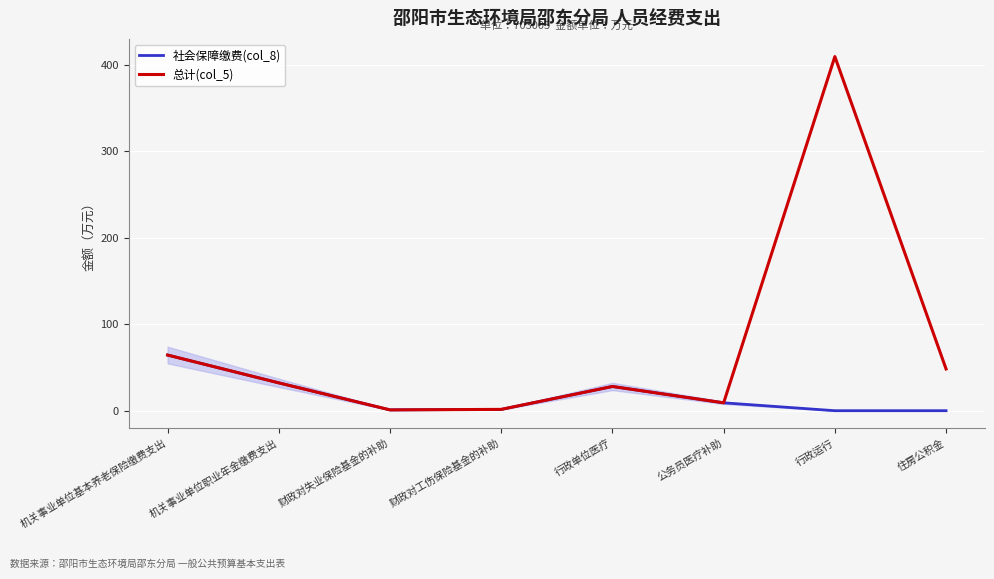

What is the spread (max minus min) of values at 行政运行?

409.2